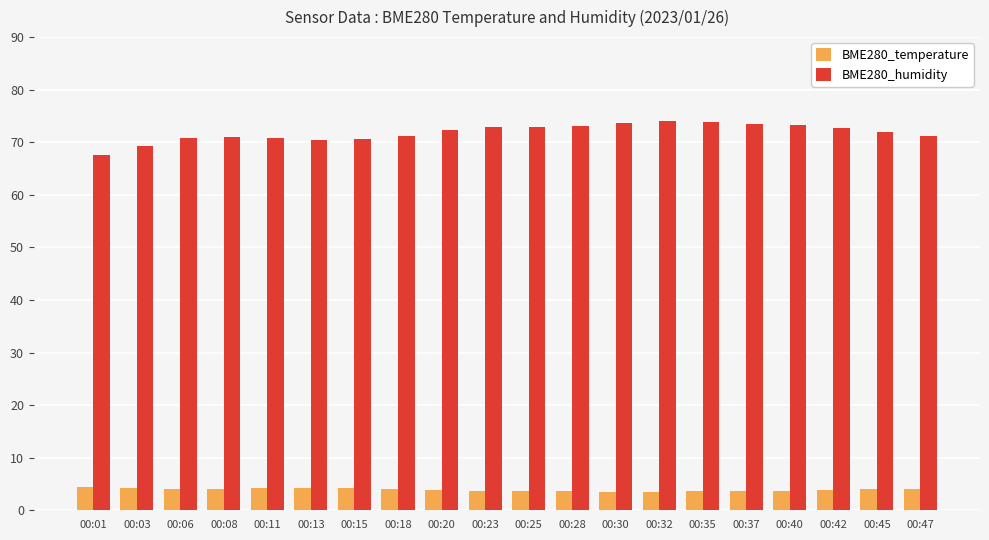

What is the difference between the highest and lowest values at 00:23?

69.2